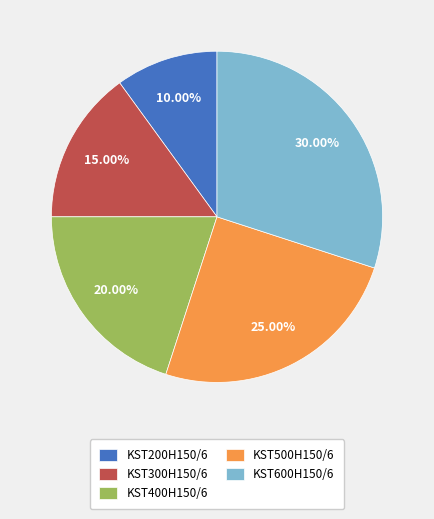

Is there a majority slice in this chart?

No